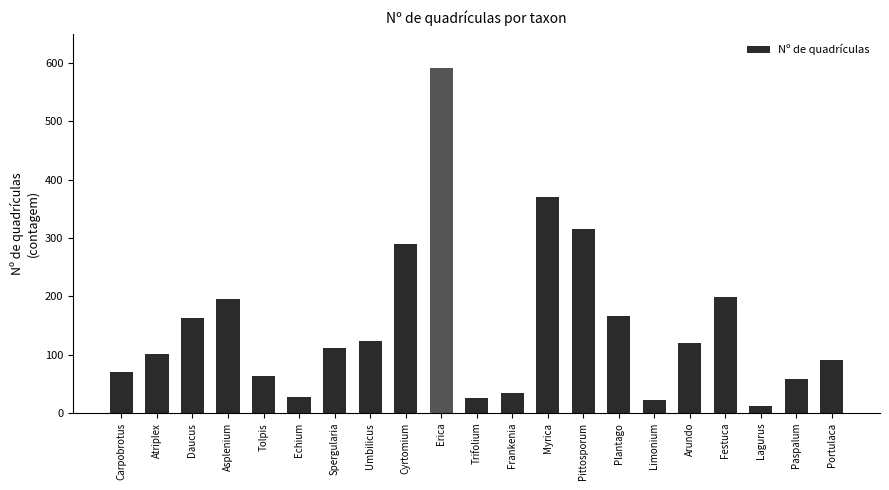

What is the difference between the maximum and second lowest values?

568